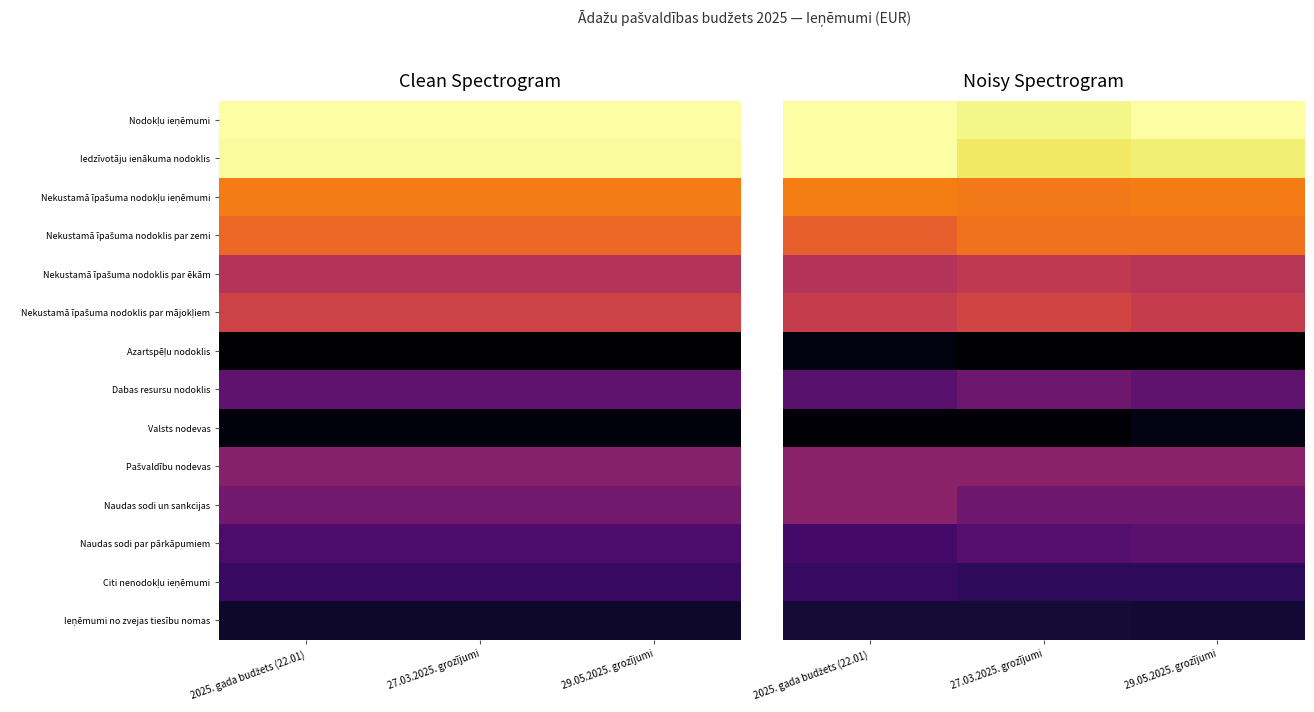

Which series has the largest total across all categories?

Nodokļu ieņēmumi